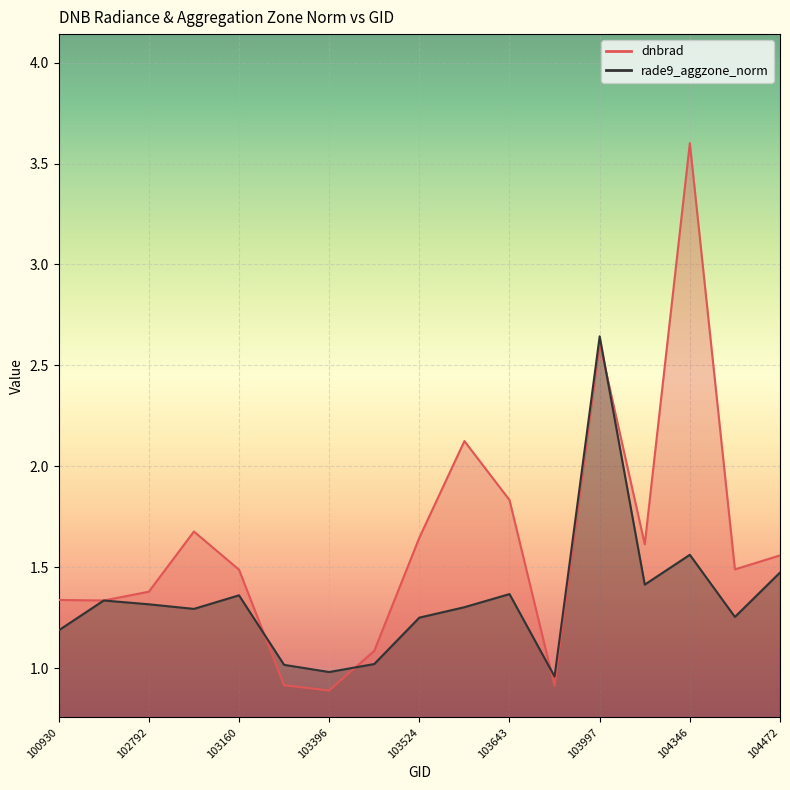

Reading left to right, list all the values displayed in this chart.

dnbrad: 100930=1.3	102671=1.3	102792=1.4	102919=1.7	103160=1.5	103279=0.9	103396=0.9	103515=1.1	103524=1.6	103634=2.1	103643=1.8	103760=0.9	103997=2.6	104112=1.6	104346=3.6	104355=1.5	104472=1.6
rade9_aggzone_norm: 100930=1.2	102671=1.3	102792=1.3	102919=1.3	103160=1.4	103279=1.0	103396=1.0	103515=1.0	103524=1.3	103634=1.3	103643=1.4	103760=1.0	103997=2.6	104112=1.4	104346=1.6	104355=1.3	104472=1.5